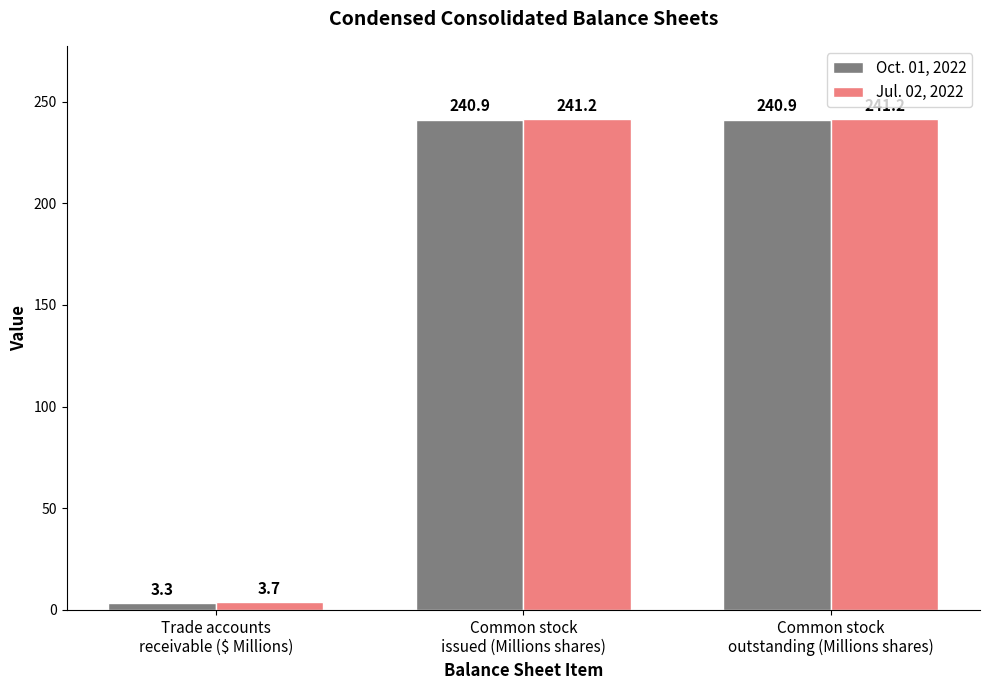

Rank the series at Common stock
outstanding (Millions shares) from highest to lowest value.

Jul. 02, 2022, Oct. 01, 2022